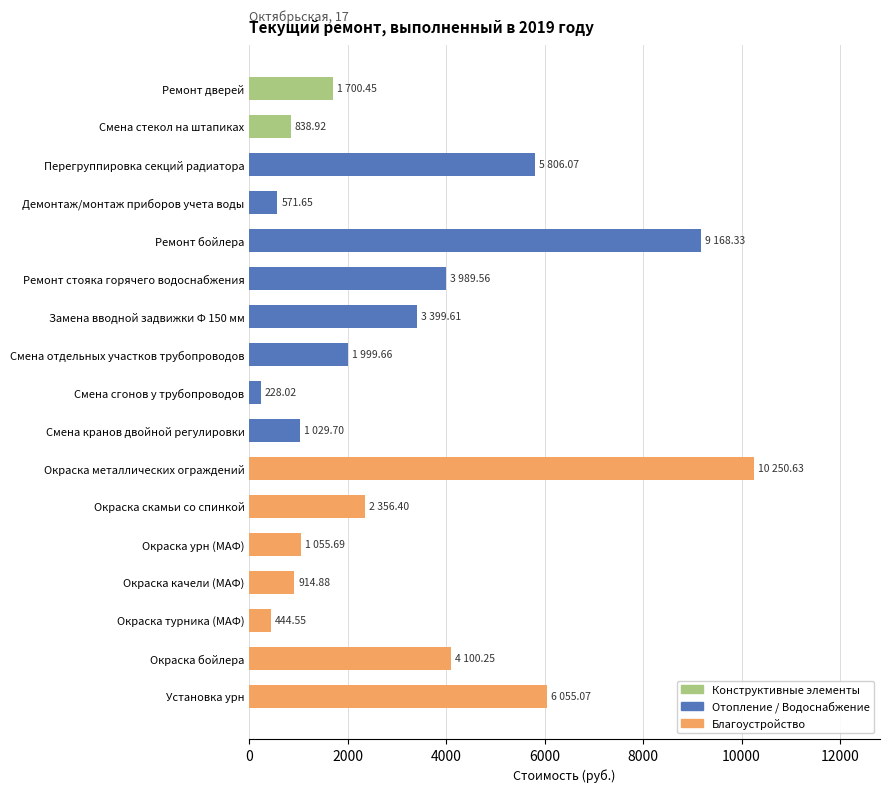

Which has a higher value, Окраска скамьи со спинкой or Ремонт дверей?

Окраска скамьи со спинкой